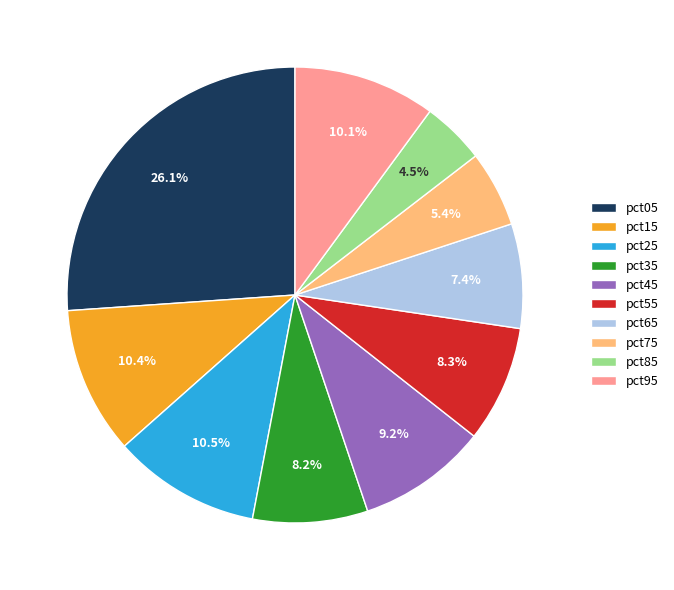

Which category has the biggest portion of the pie?

pct05